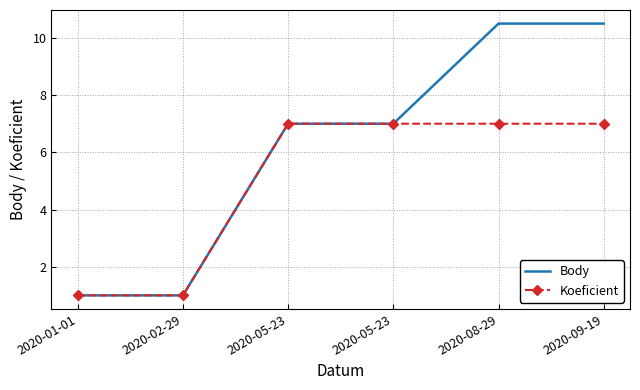

True or false: Body has more than 1 interior local peaks.

False